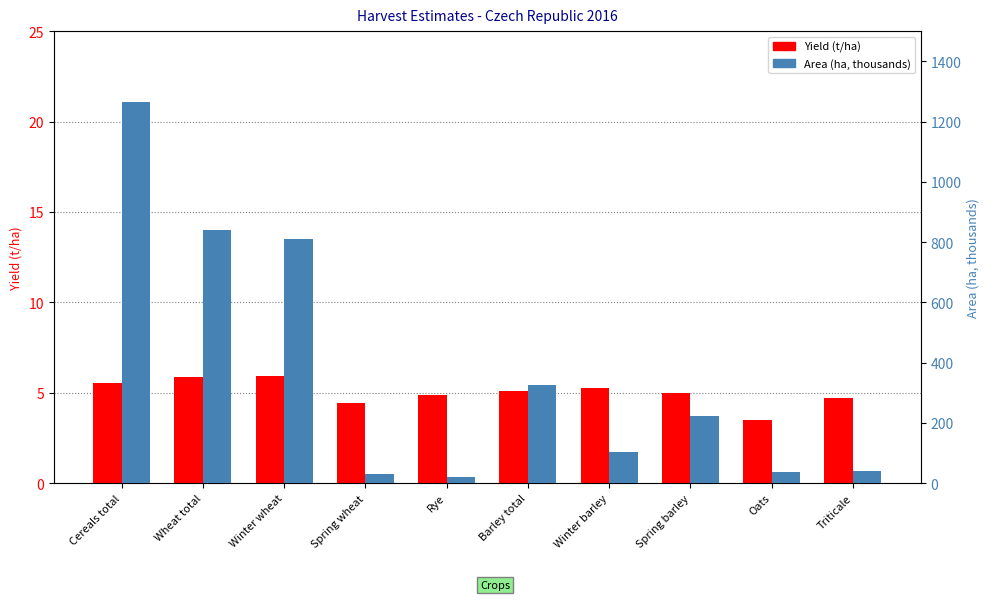

What is the spread (max minus min) of values at Barley total?

320.6